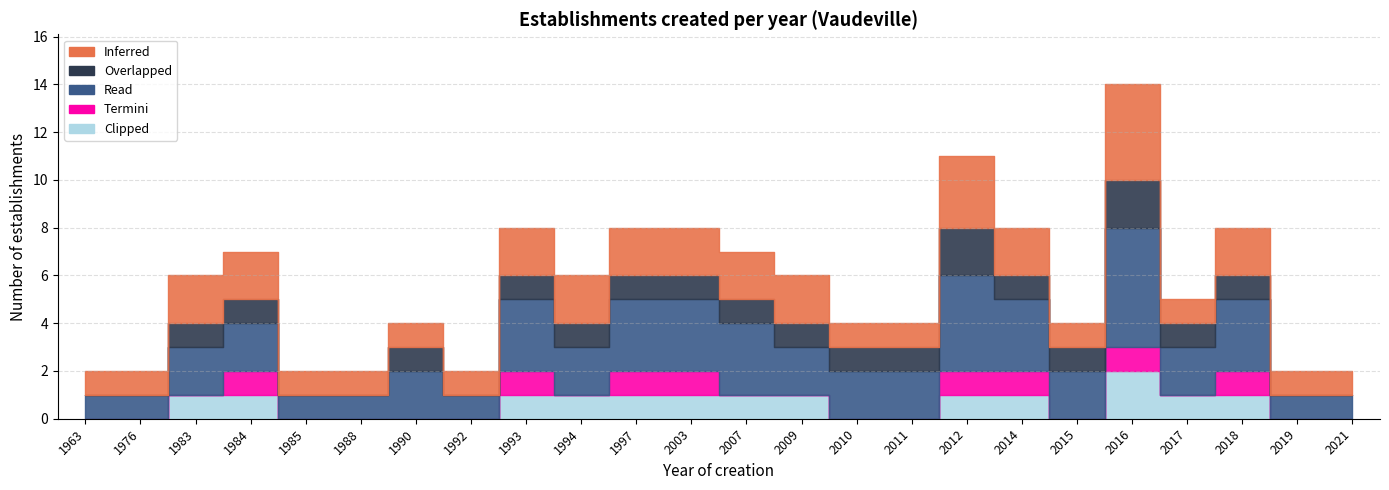

Does the chart display data point markers on the line(s)?

No